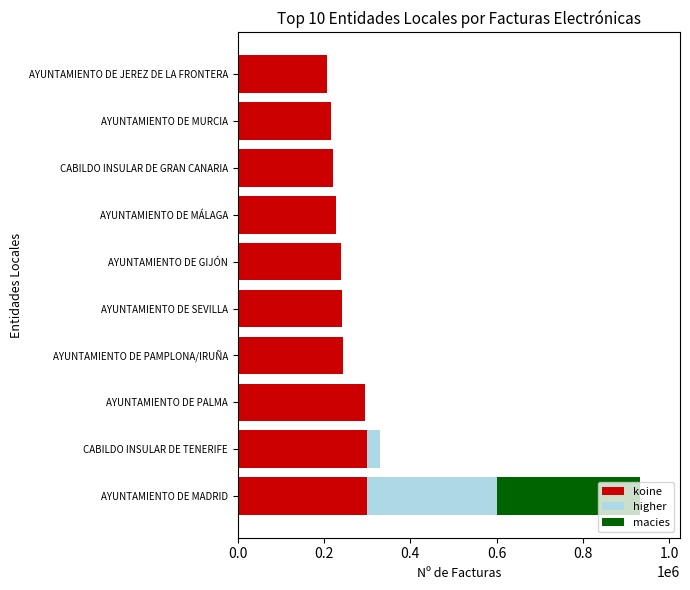

Is it true that koine equals 228442 at AYUNTAMIENTO DE MÁLAGA?

True